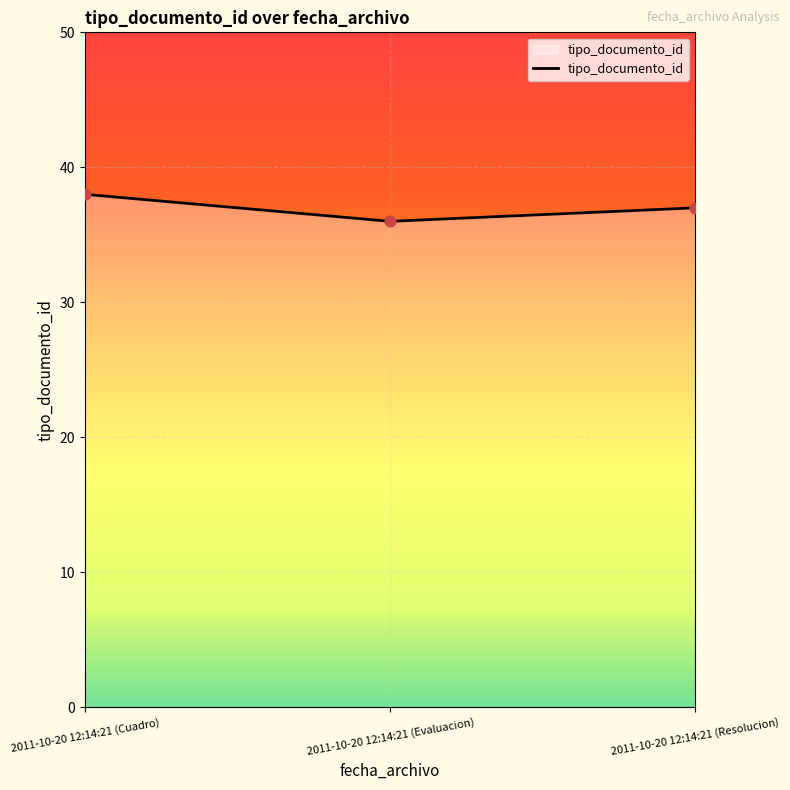

What is the change in value from 2011-10-20 12:14:21 (Evaluacion) to 2011-10-20 12:14:21 (Resolucion)?

+1